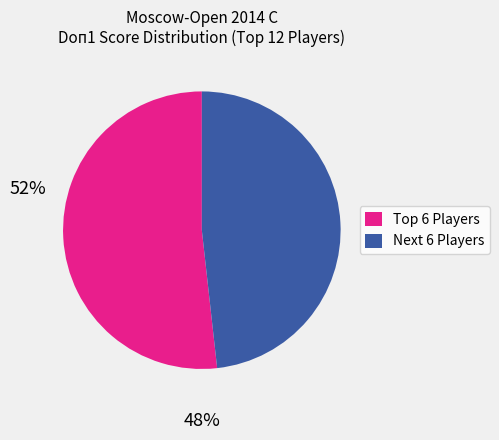

Count the number of slices in the pie.

2